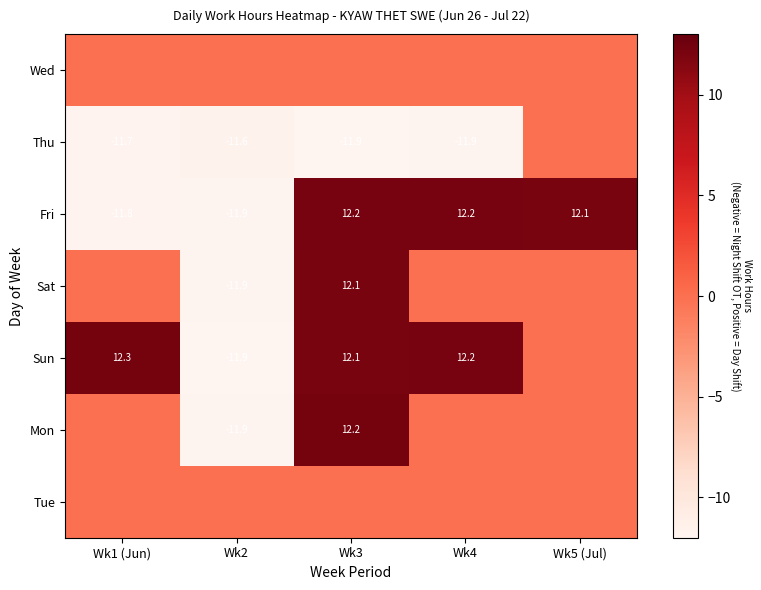

Is it true that Sun equals 12.2 at Wk4?

True